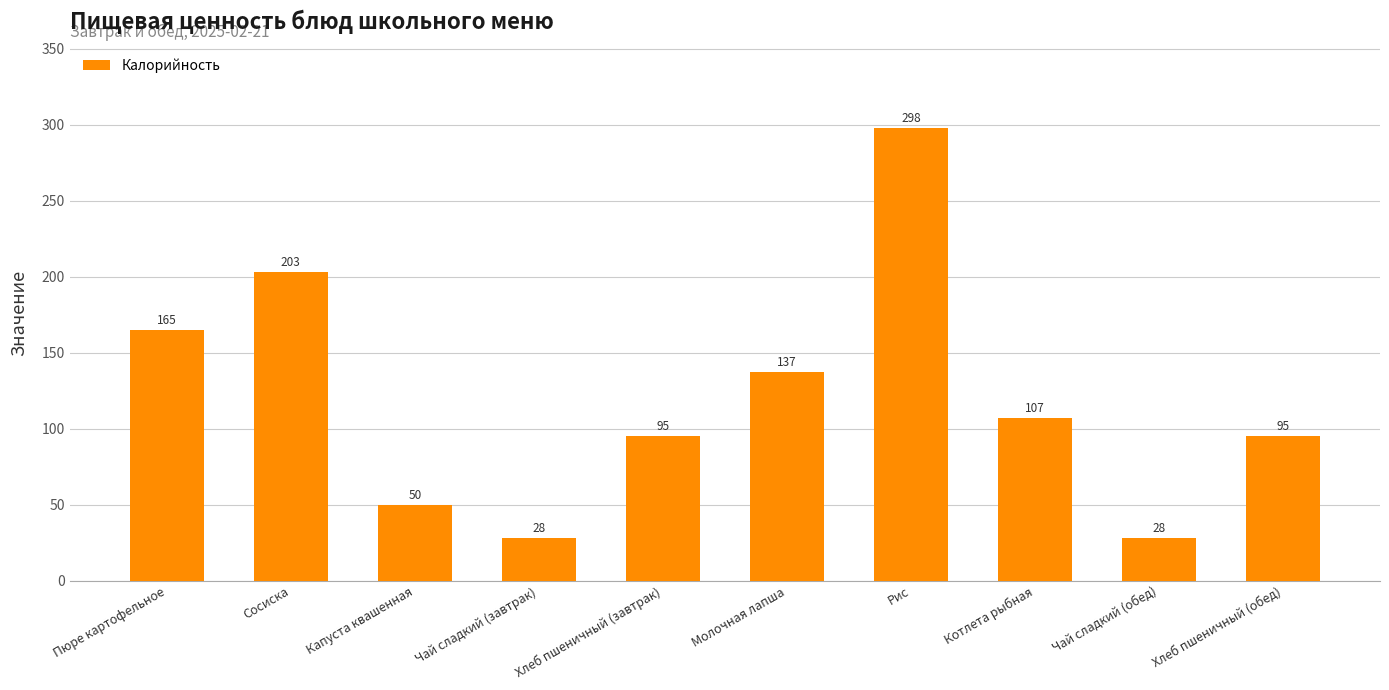

The chart shows a value of 126 at Сосиска. True or false?

False